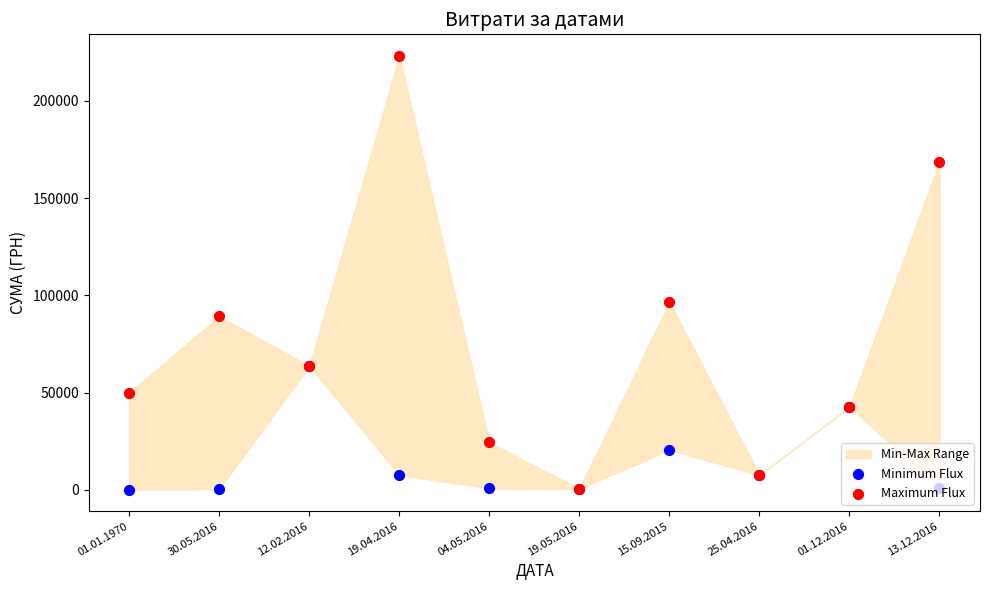

At how many categories does at least one series exceed 210948?

1